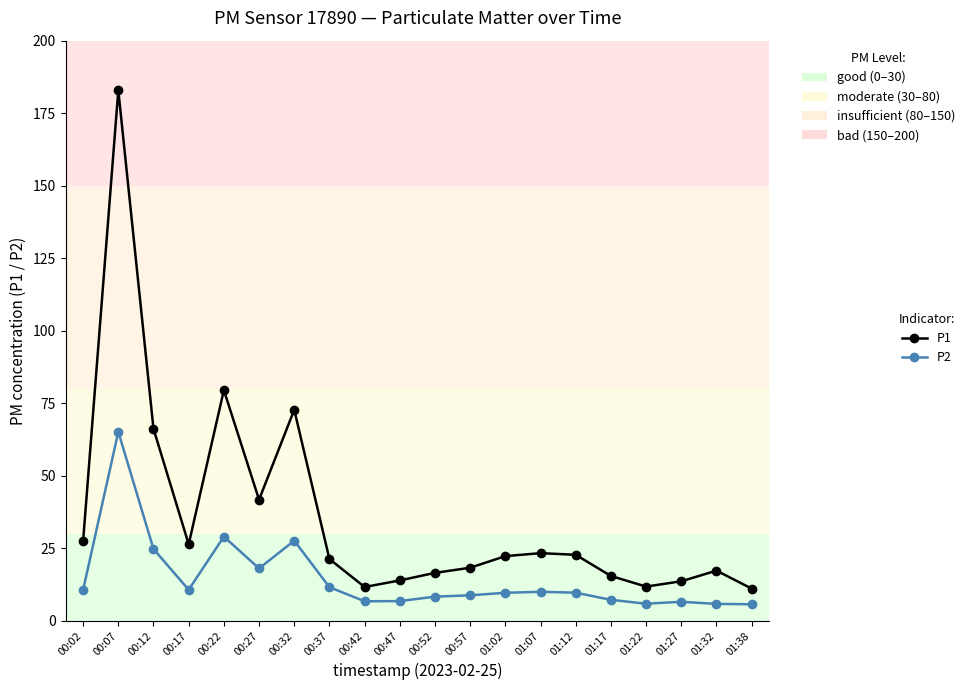

The P1 series shows 15.9 at 01:07. True or false?

False